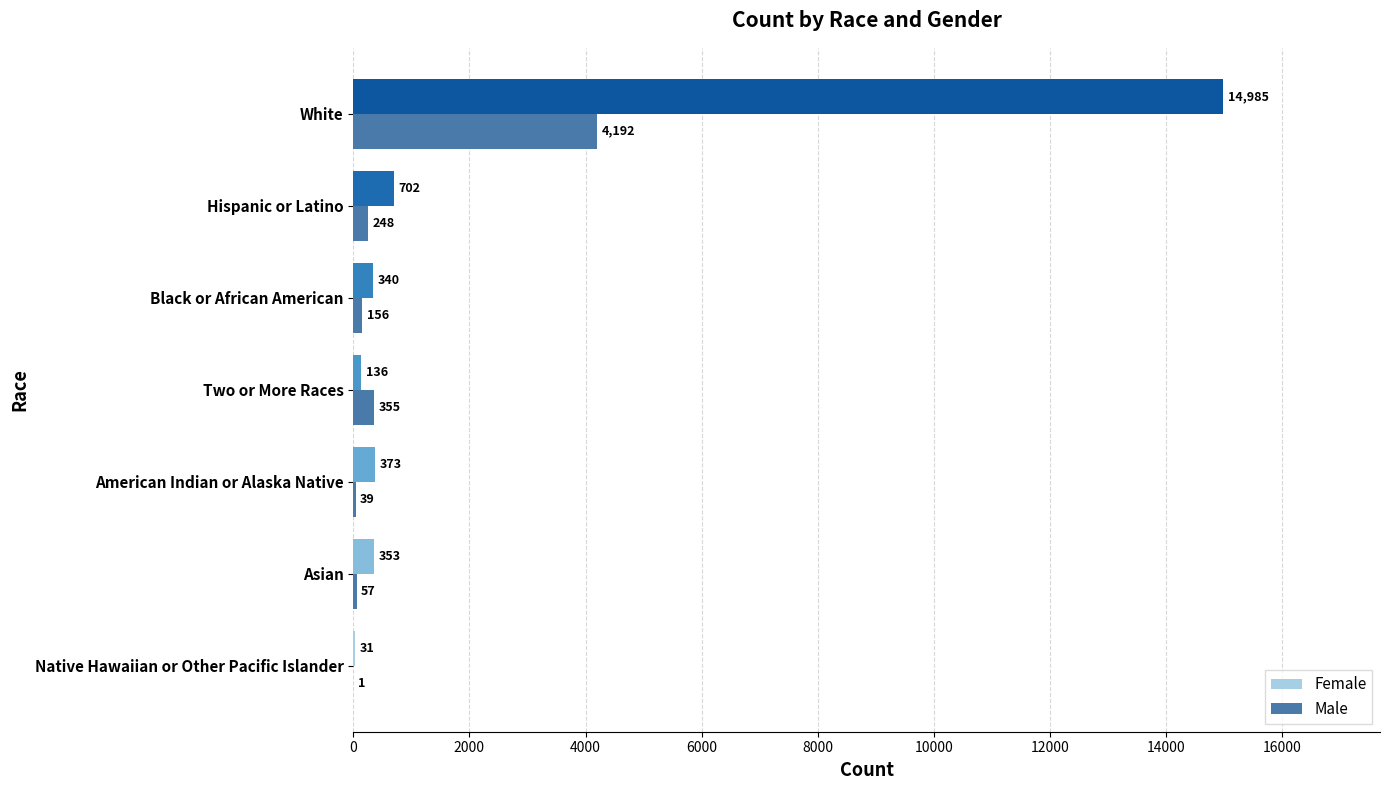

Is the value of Female at Black or African American greater than the value of Male at White?

No